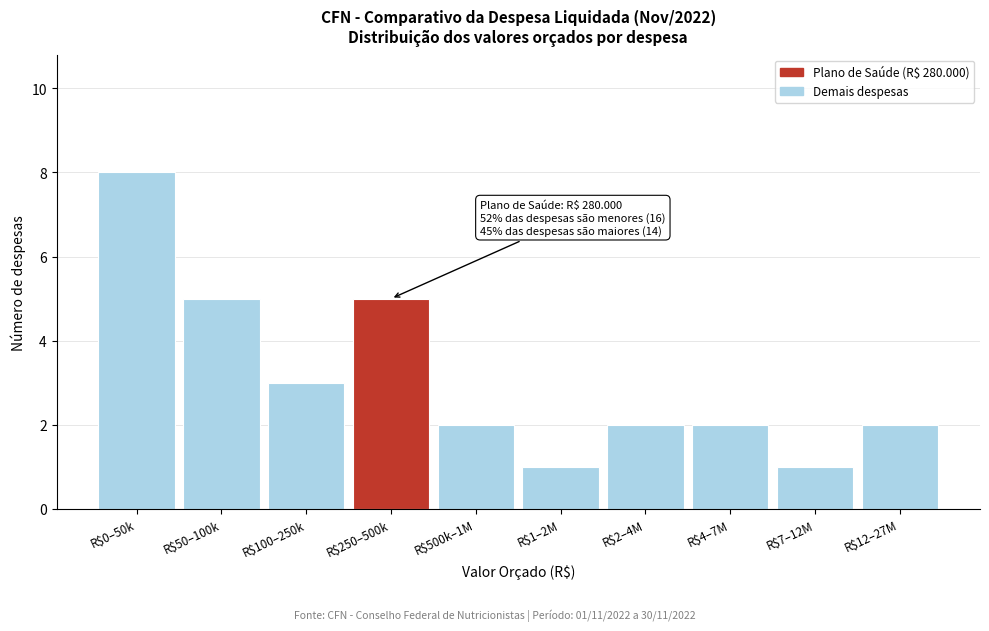

Reading left to right, what are all the values shown in this chart?

8	5	3	5	2	1	2	2	1	2